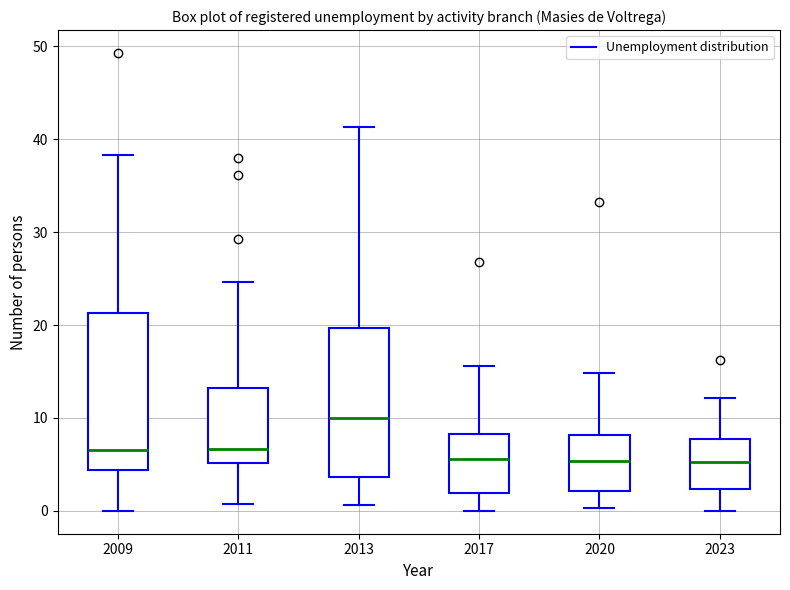

Where is the lower edge of the box at x = 2020 on the y-axis? The values are not printed on the chart, so give them approximately, as read against the axis.

2